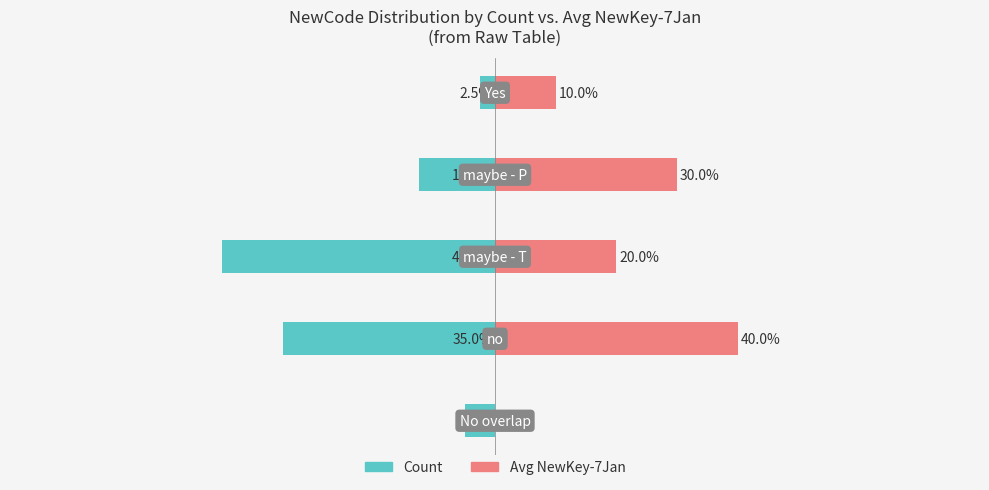

Is it true that Avg NewKey-7Jan (pct of total) equals 14.7 at 4?

False